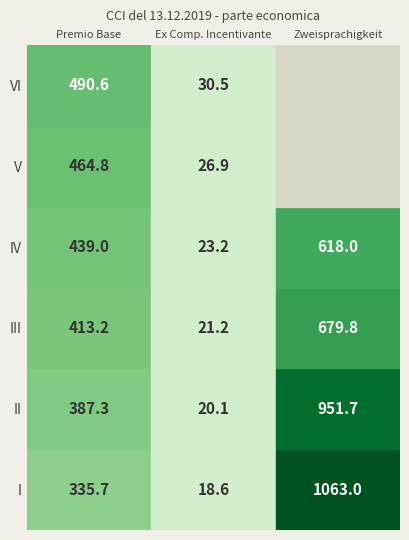

How many data points in IV are less than 438?

1